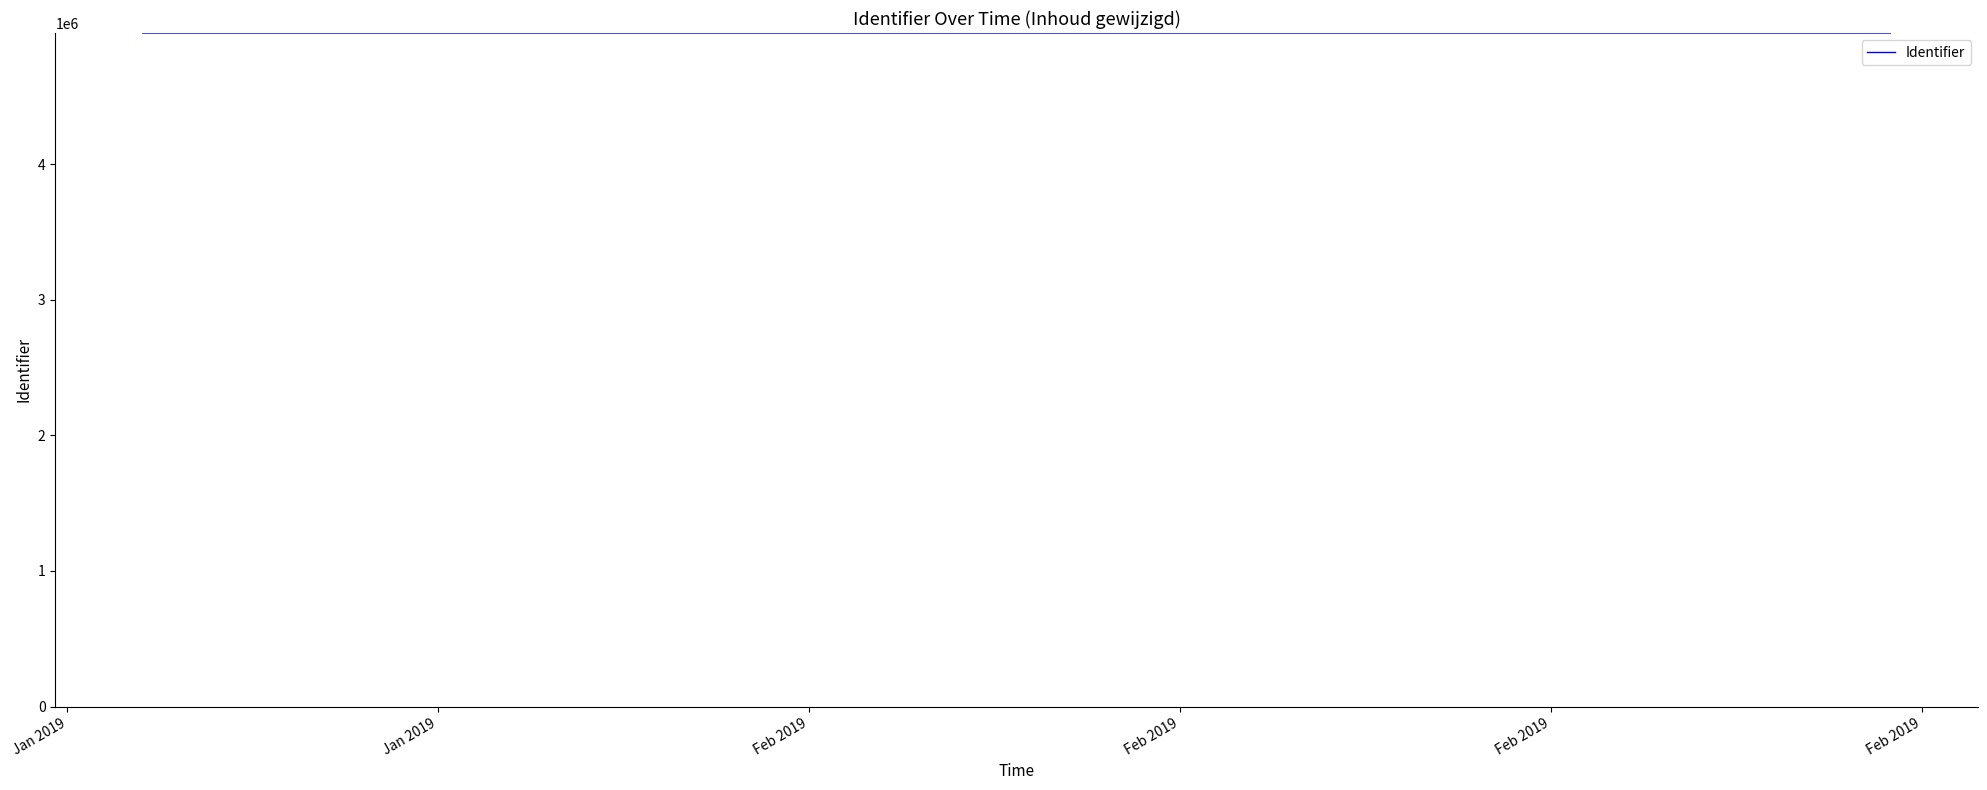

What is the smallest value displayed?

4969033